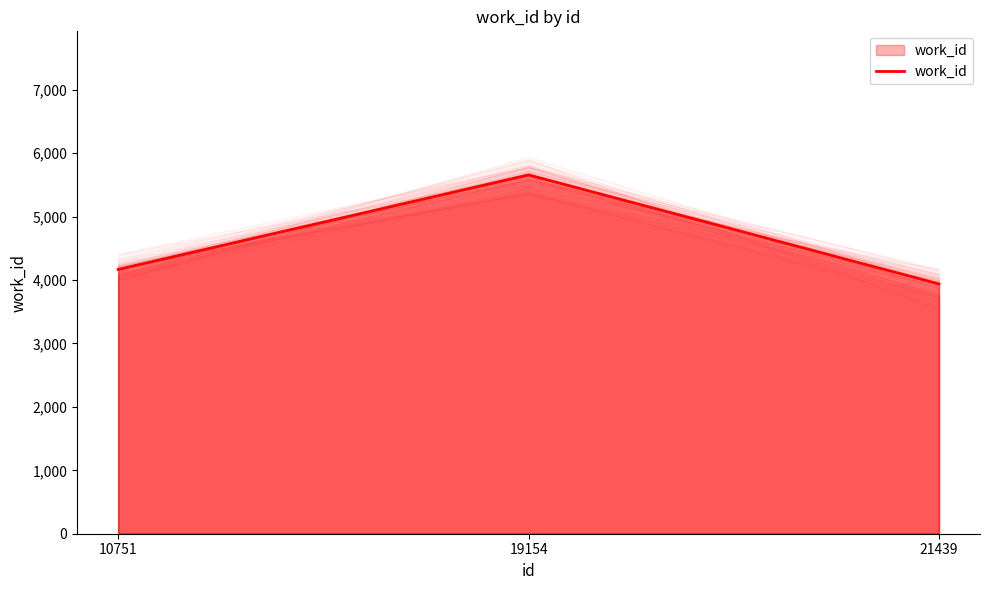

Rank the categories by value from highest to lowest.

19154, 10751, 21439